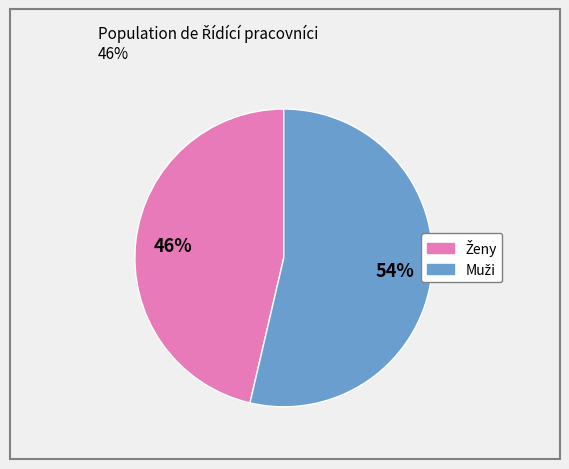

Does any single category account for the majority?

Yes